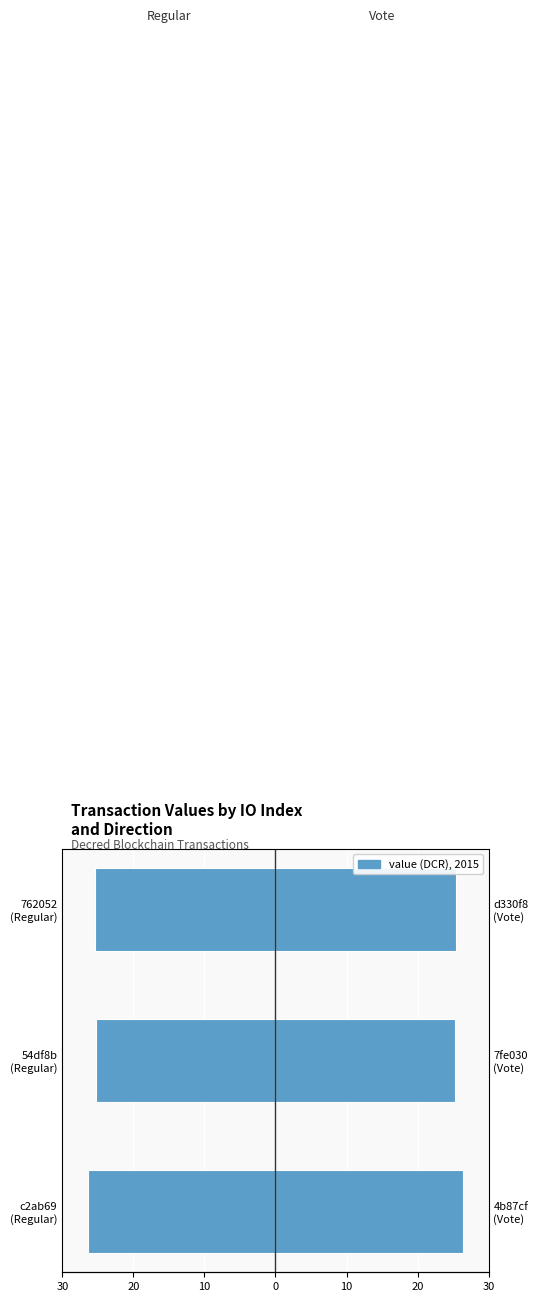

Count the number of categories in the chart.

3